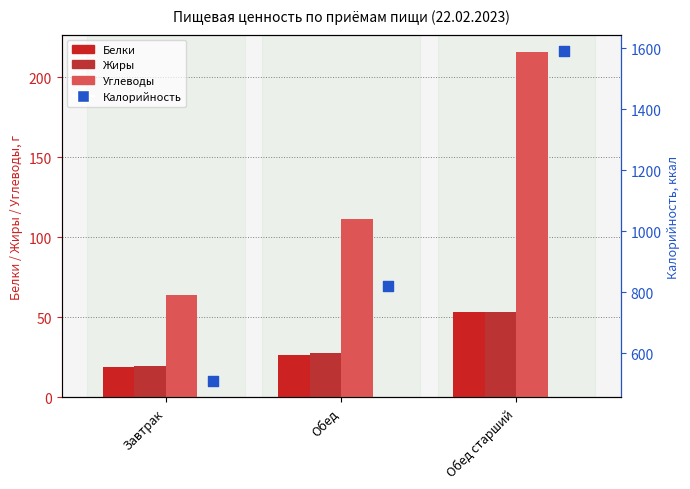

Which series reaches the maximum Y coordinate?

Калорийность